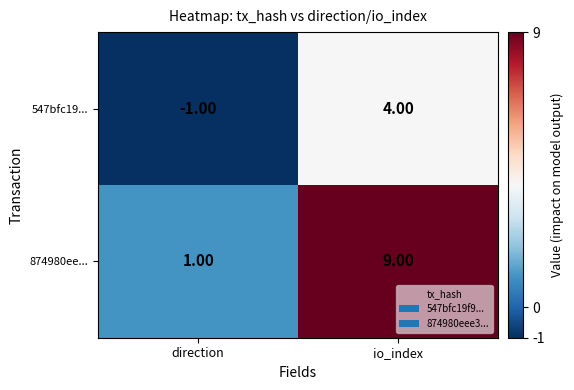

Rank the categories by 547bfc19... value from lowest to highest.

direction, io_index